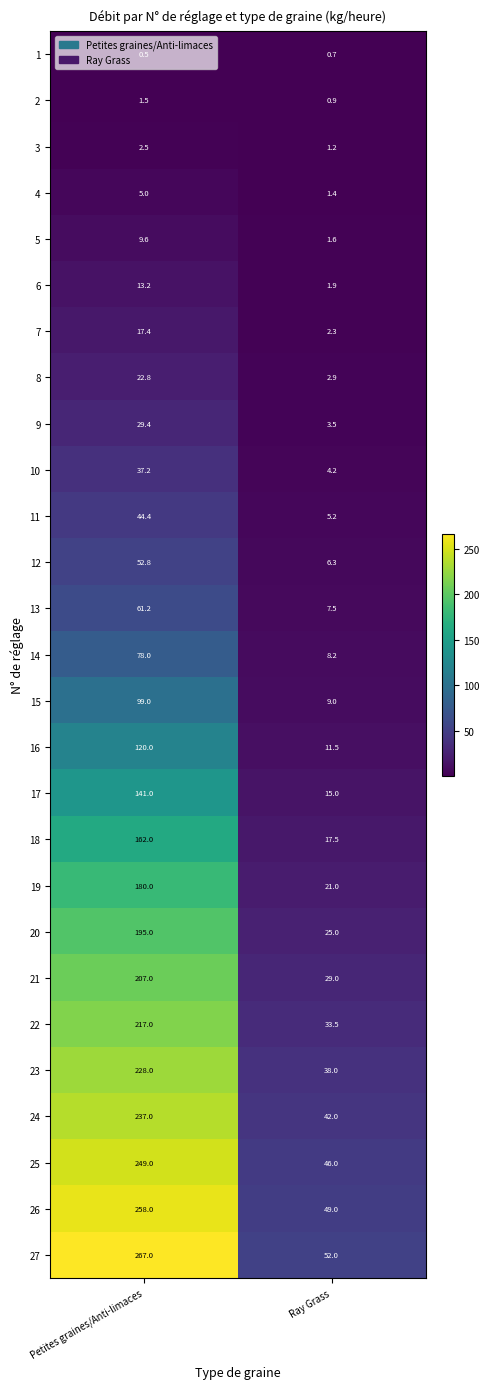

At which label is 13 closest to 34?

Ray Grass